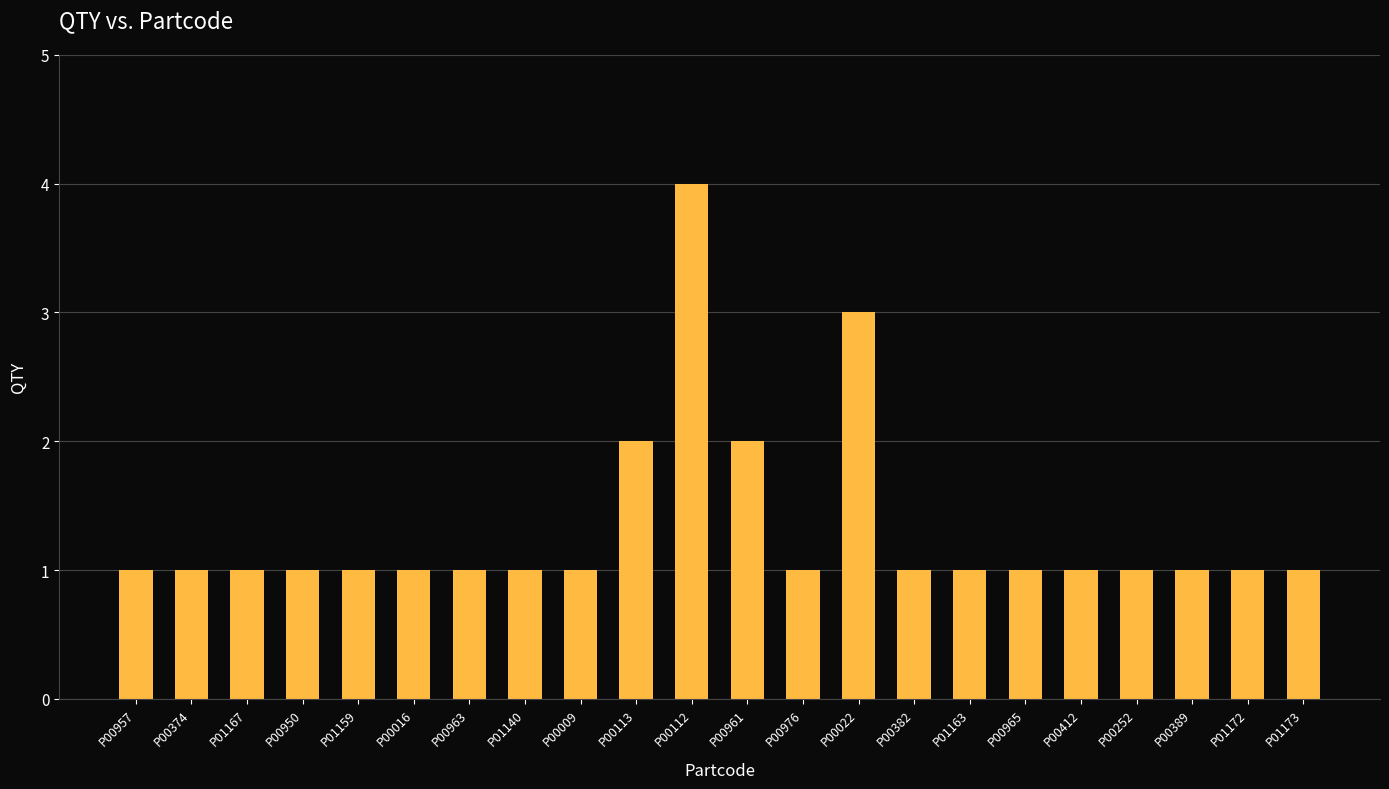

What is the sum of the values at P00389 and P00976?

2